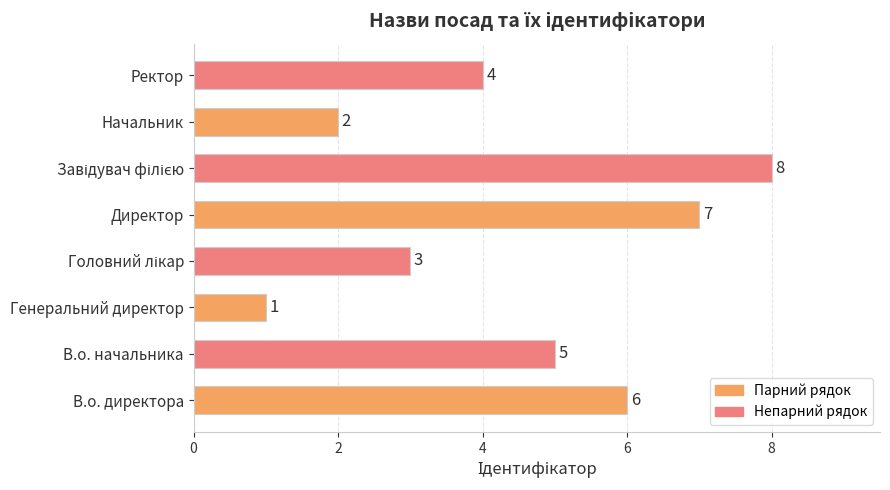

At which label is the value closest to 4?

Ректор